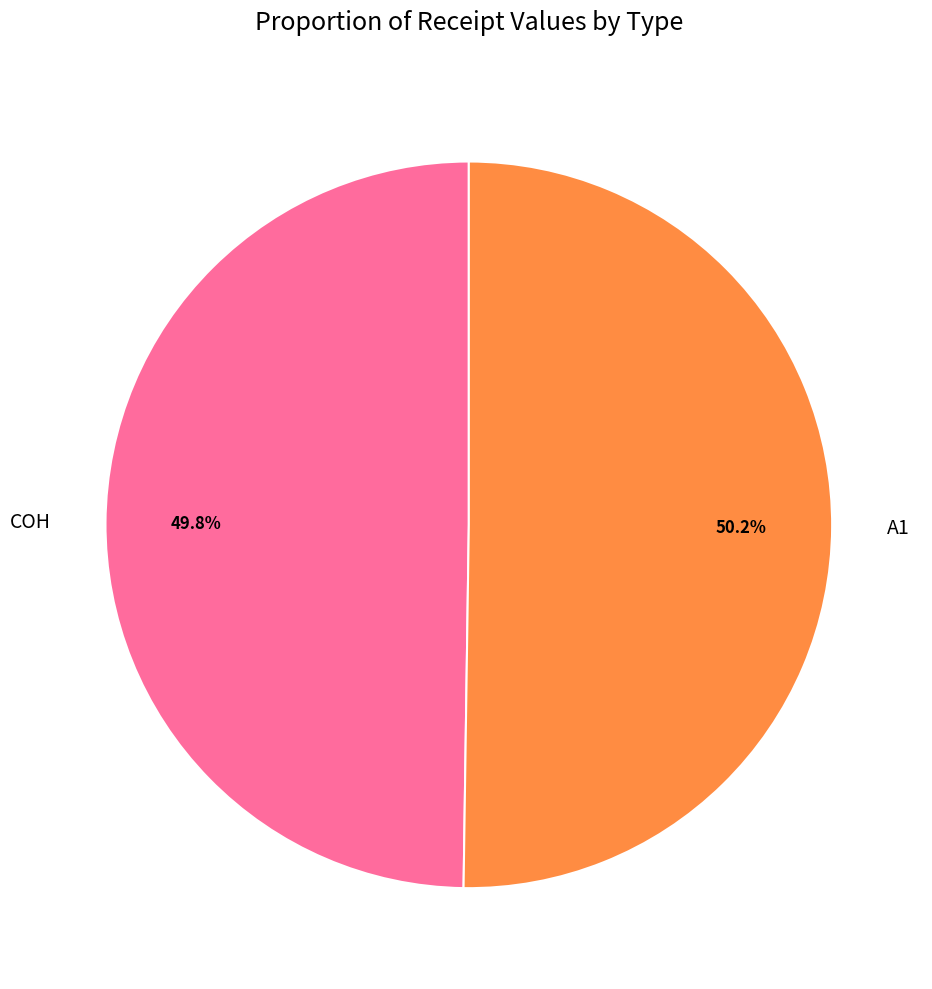

Is it true that COH is 39% of the pie?

False